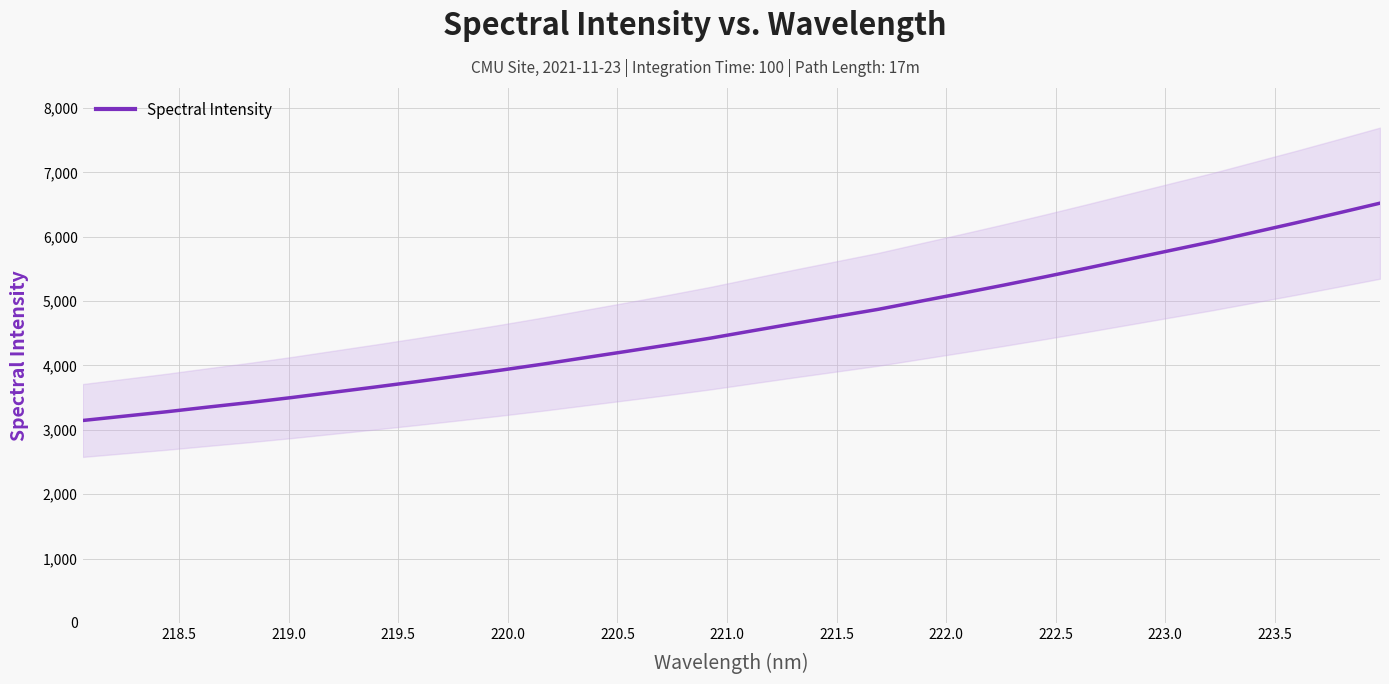

True or false: the data has more than 0 interior local peaks.

False